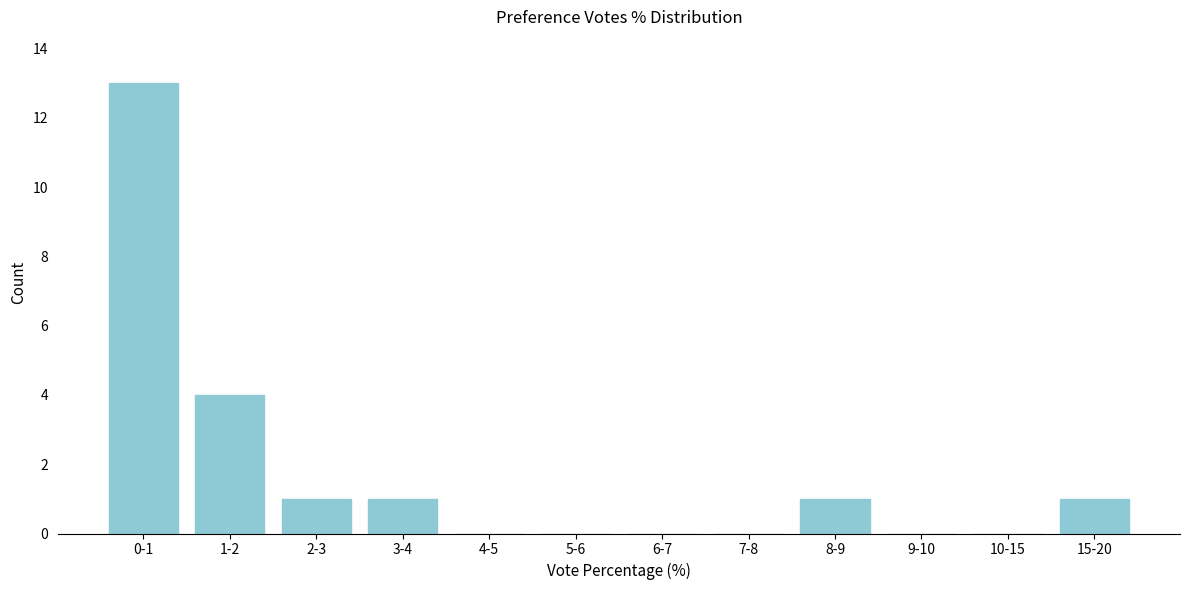

Reading left to right, extract all data points from this chart.

0-1=13	1-2=4	2-3=1	3-4=1	4-5=0	5-6=0	6-7=0	7-8=0	8-9=1	9-10=0	10-15=0	15-20=1